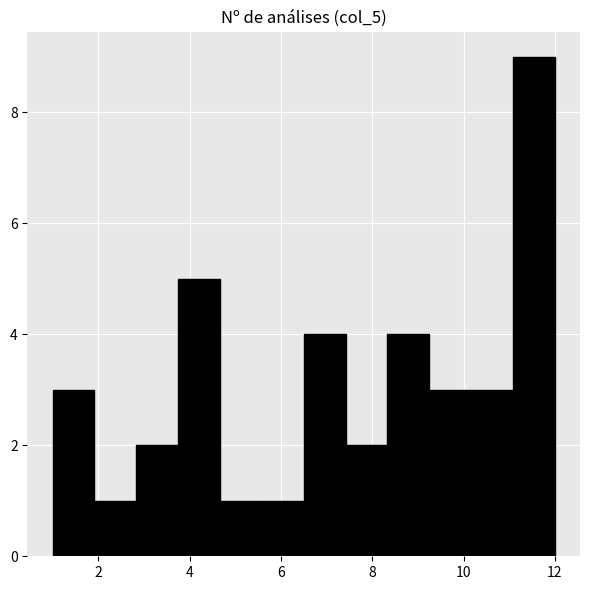

Reading left to right, list every bar in this chart as the range it spans on the x-axis followed by its height. Neither the bar edges nor the heights are printed on the chart, so give them approximately, as read against the axes.

1.0 to 2.0: 3
2.0 to 2.8: 1
2.8 to 3.8: 2
3.8 to 4.6: 5
4.6 to 5.6: 1
5.6 to 6.6: 1
6.6 to 7.4: 4
7.4 to 8.4: 2
8.4 to 9.2: 4
9.2 to 10.2: 3
10.2 to 11.0: 3
11.0 to 12.0: 9